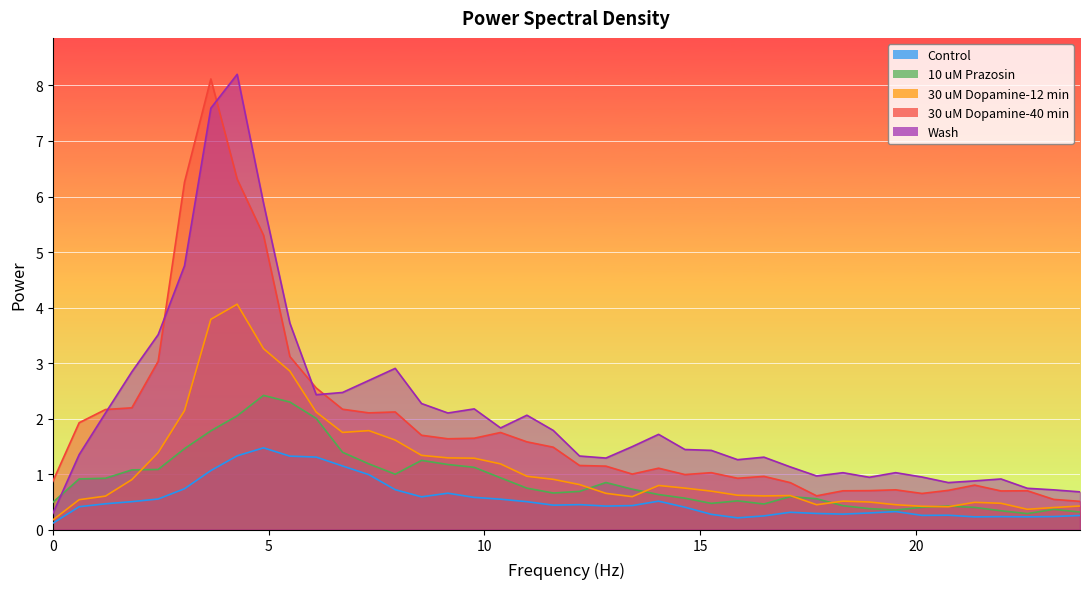

True or false: 10 uM Prazosin and 30 uM Dopamine-40 min cross at least once.

False